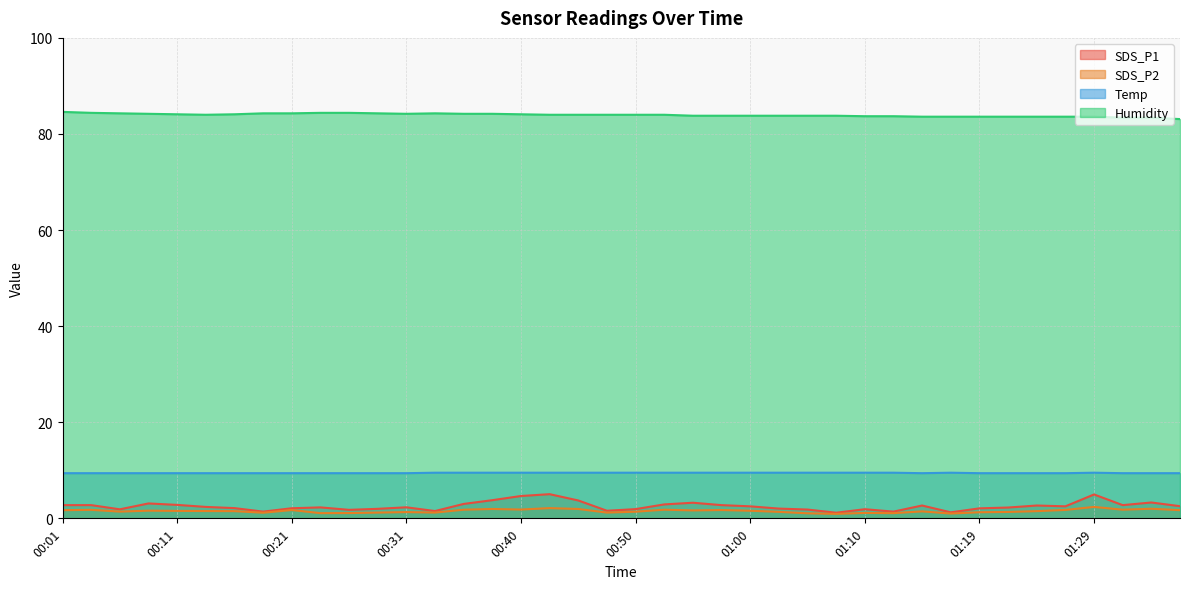

What is the difference between the highest and lowest values at 01:17?

82.6